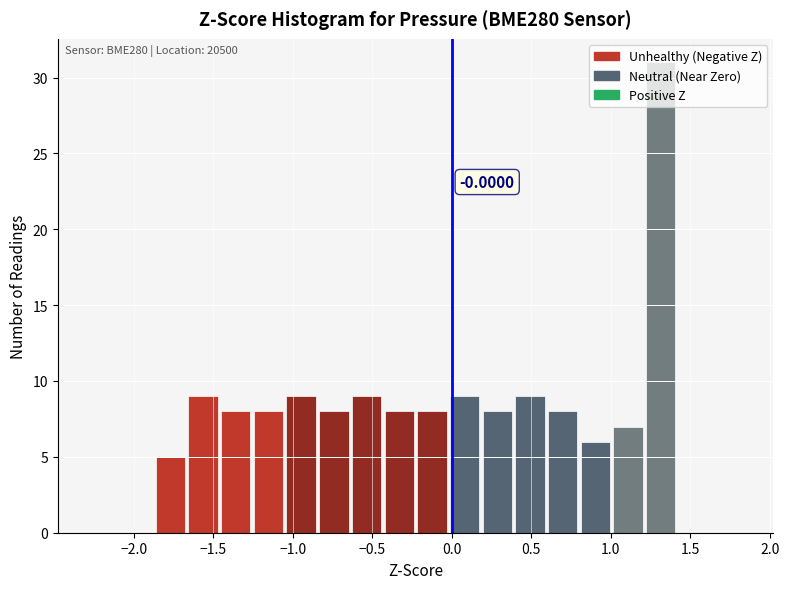

Over which range of the x-axis is the bar tallest?

1.20 to 1.40